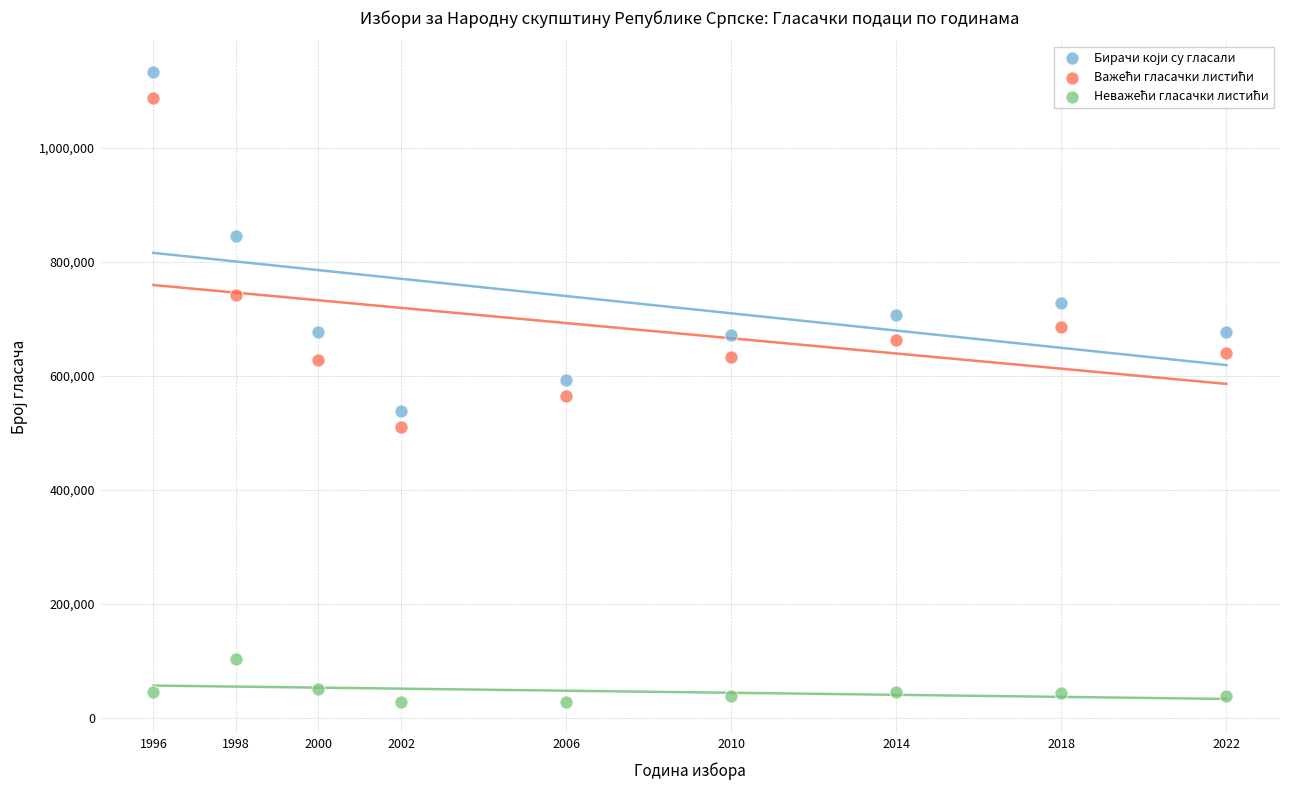

Across all data points, what is the range of X values (max minus min)?

26